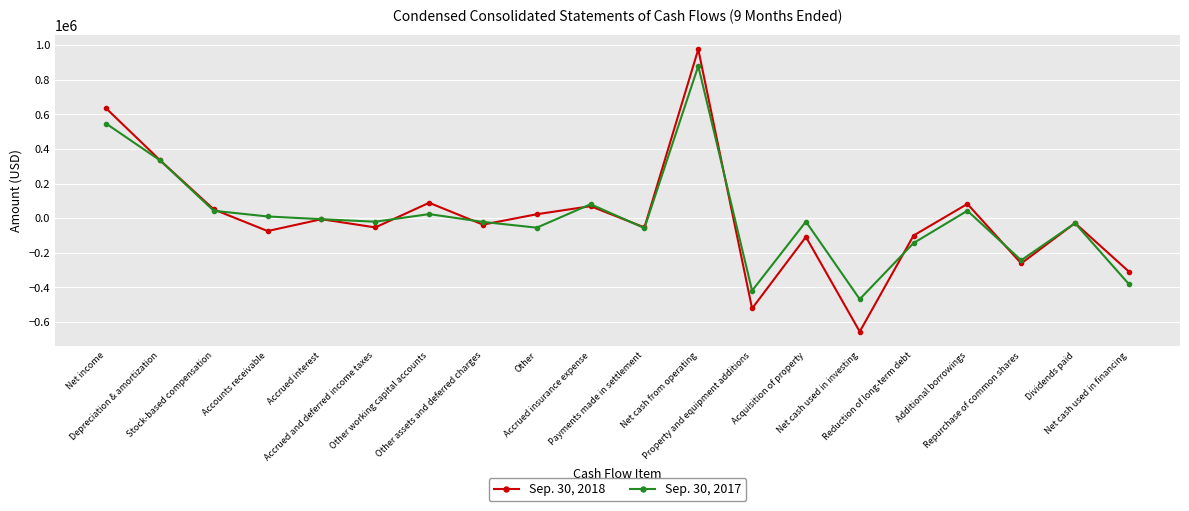

True or false: Sep. 30, 2017 and Sep. 30, 2018 cross at least once.

True